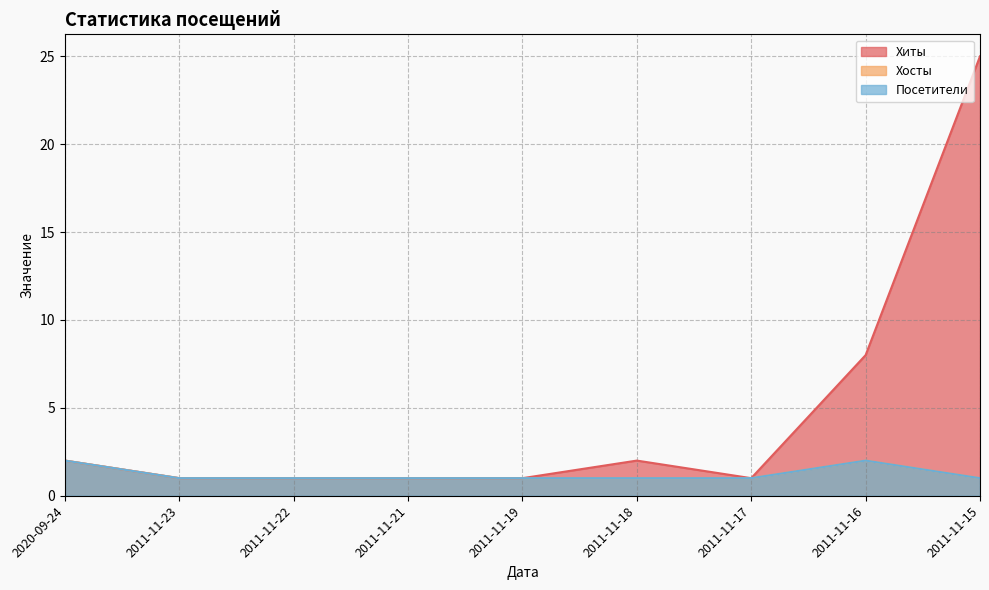

What is the approximate value of Хосты at 2011-11-19?

1